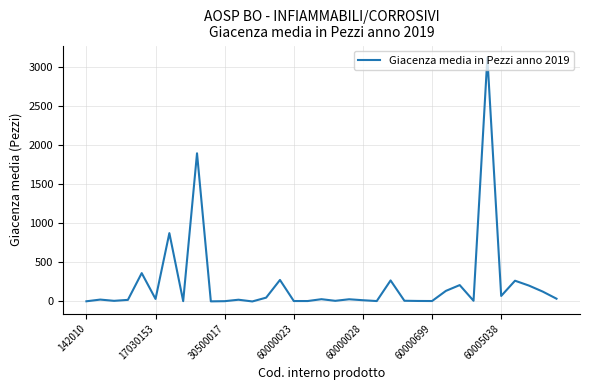

What is the maximum value shown in the chart?

3121.5